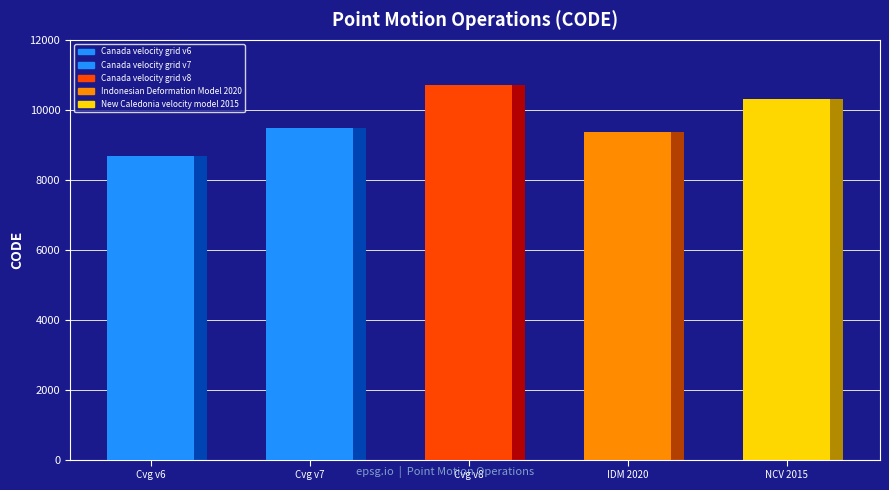

What is the value of the 4th bar from the left?

9375